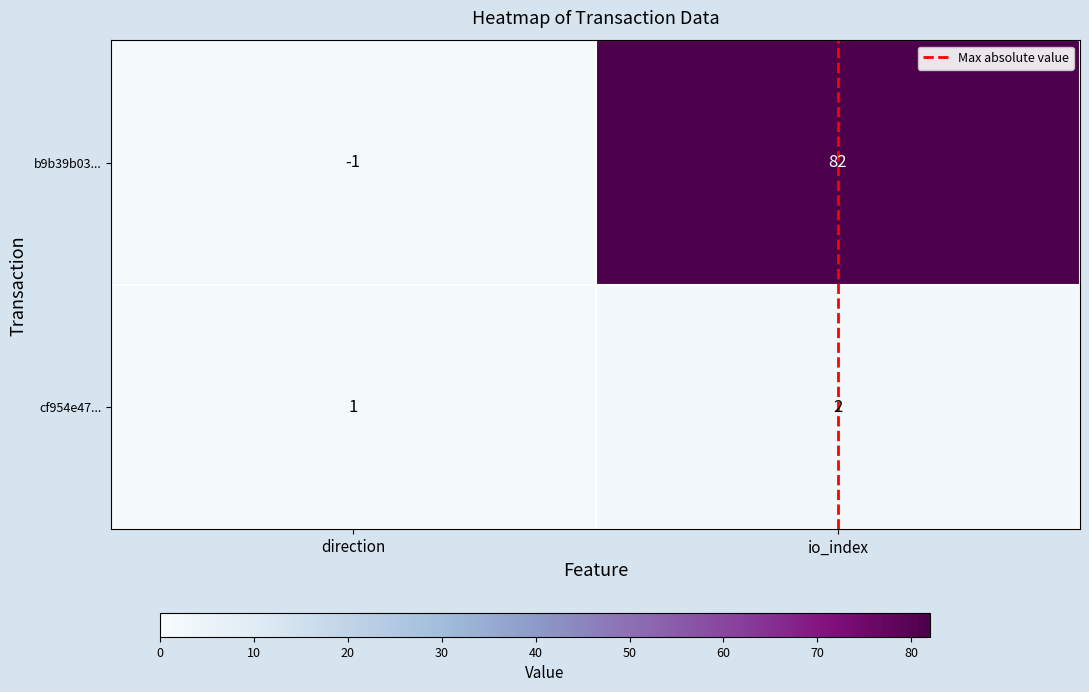

Rank the series by their maximum value, from highest to lowest.

b9b39b03..., cf954e47...